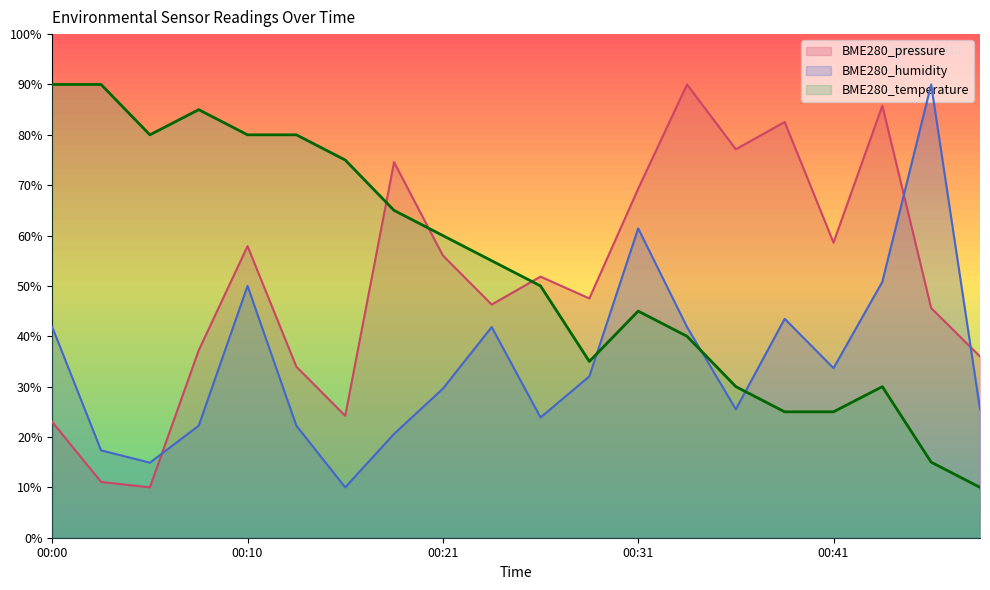

Reading left to right, transcribe all the data shown in this chart.

BME280_temperature: 00:00=90.0	00:02=90.0	00:05=80.0	00:07=85.0	00:10=80.0	00:13=80.0	00:15=75.0	00:18=65.0	00:21=60.0	00:23=55.0	00:26=50.0	00:28=35.0	00:31=45.0	00:33=40.0	00:36=30.0	00:38=25.0	00:41=25.0	00:44=30.0	00:47=15.0	00:49=10.0
BME280_humidity: 00:00=41.8	00:02=17.3	00:05=14.9	00:07=22.2	00:10=50.0	00:13=22.2	00:15=10.0	00:18=20.6	00:21=29.6	00:23=41.8	00:26=23.9	00:28=32.0	00:31=61.4	00:33=41.8	00:36=25.5	00:38=43.5	00:41=33.7	00:44=50.8	00:47=90.0	00:49=25.5
BME280_pressure: 00:00=23.0	00:02=11.1	00:05=10.0	00:07=37.2	00:10=57.9	00:13=34.0	00:15=24.2	00:18=74.6	00:21=56.0	00:23=46.3	00:26=51.8	00:28=47.5	00:31=69.3	00:33=90.0	00:36=77.1	00:38=82.6	00:41=58.6	00:44=85.8	00:47=45.6	00:49=36.0